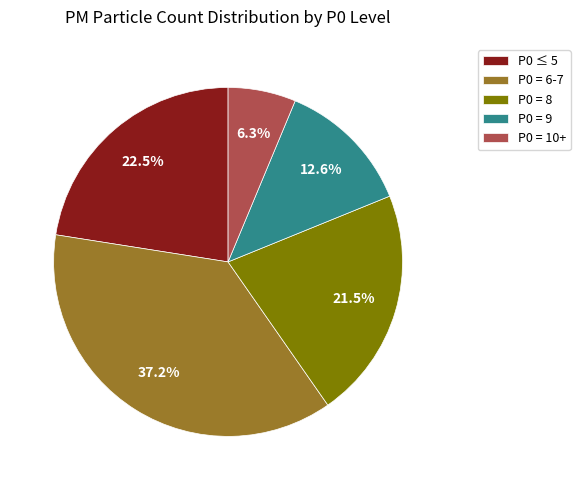

How many segments does this pie chart have?

5